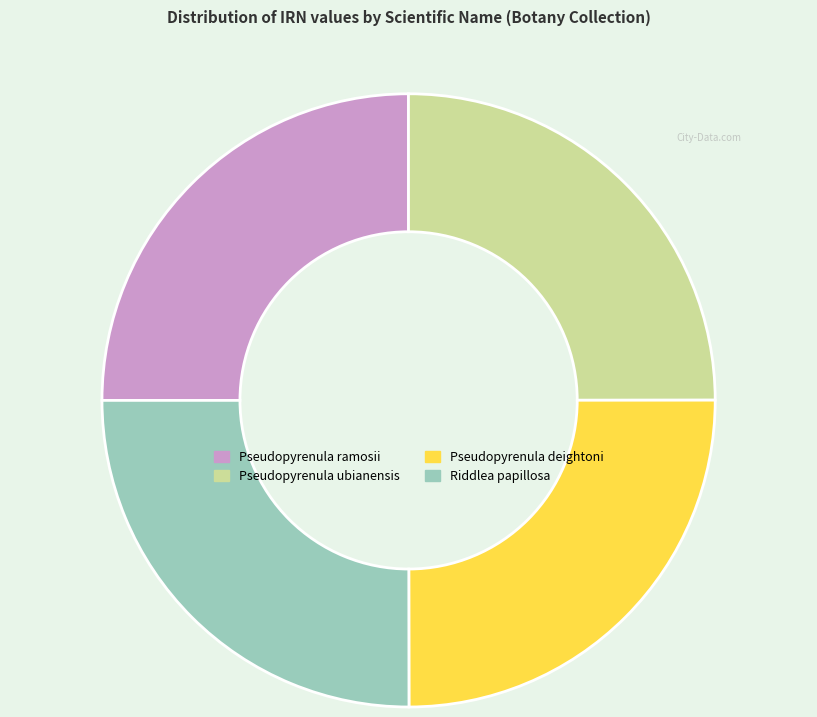

Does Pseudopyrenula ramosii represent more than half of the total?

No